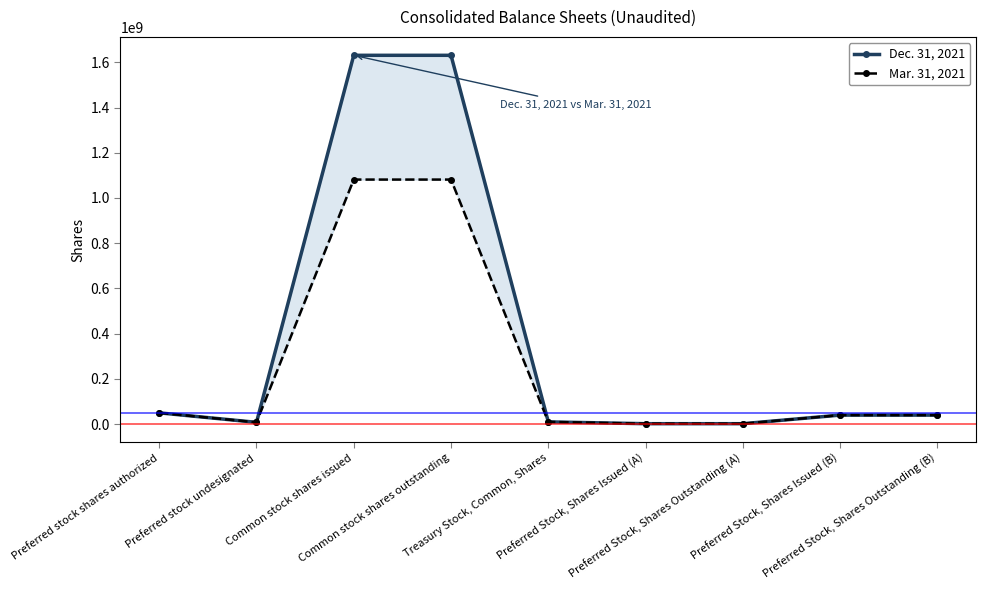

Does the chart display data point markers on the line(s)?

Yes